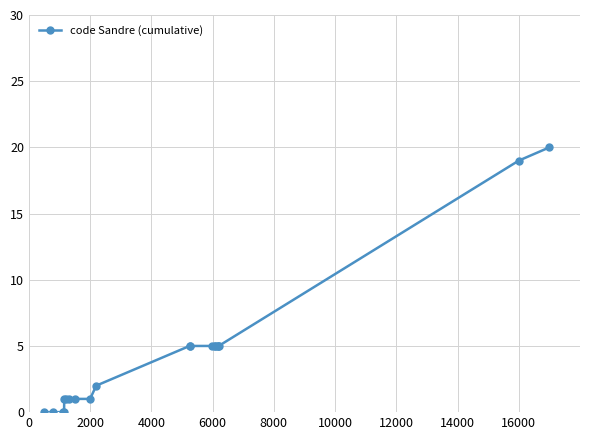

Does the chart have visible grid lines?

Yes